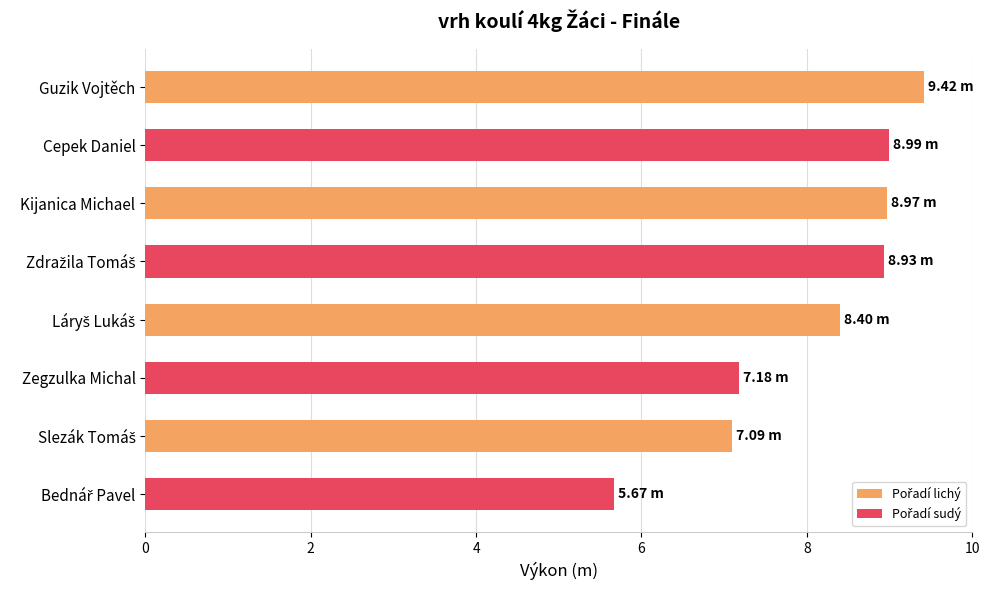

What is the greatest value displayed?

9.4